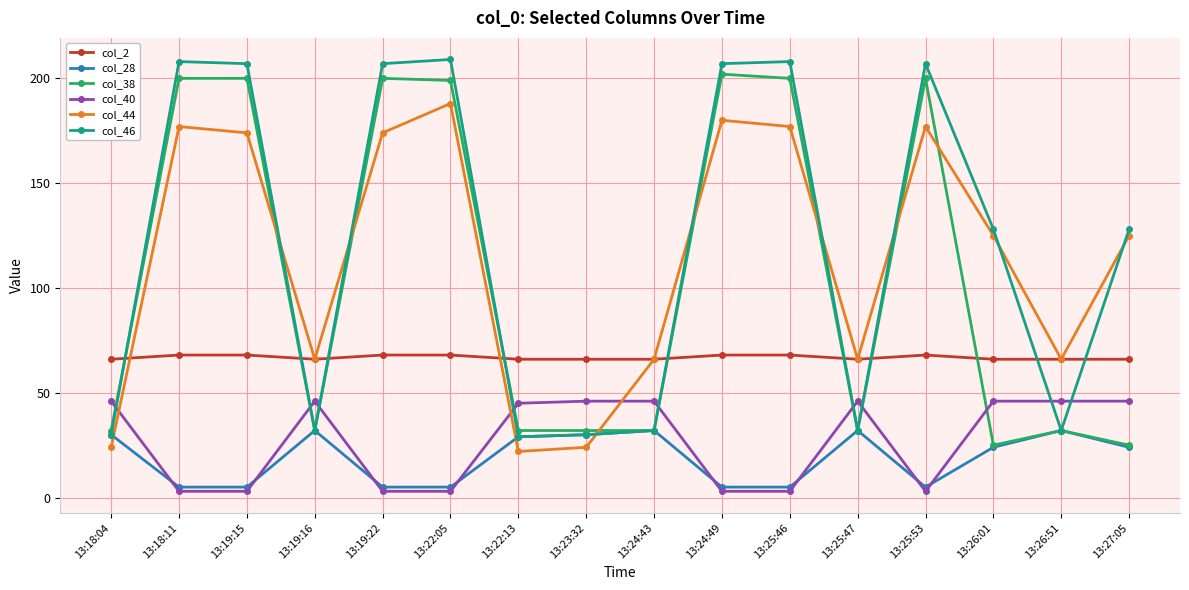

Does the chart have visible grid lines?

Yes